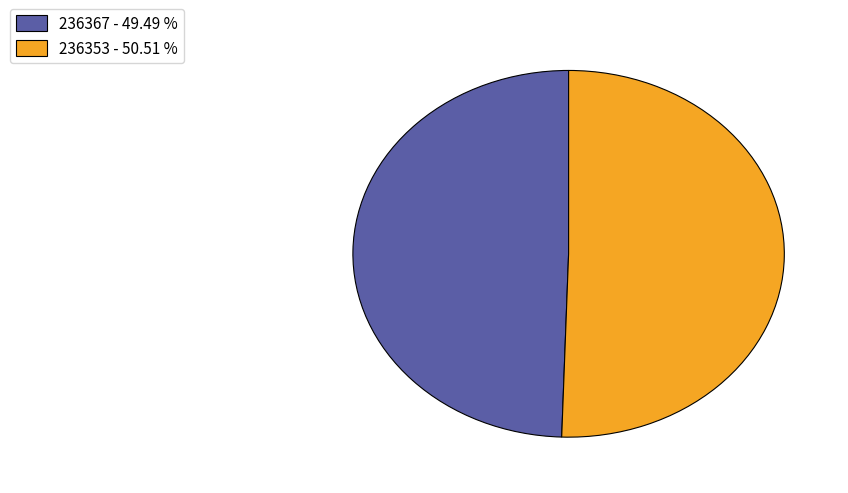

Rank the categories by value from highest to lowest.

236353, 236367